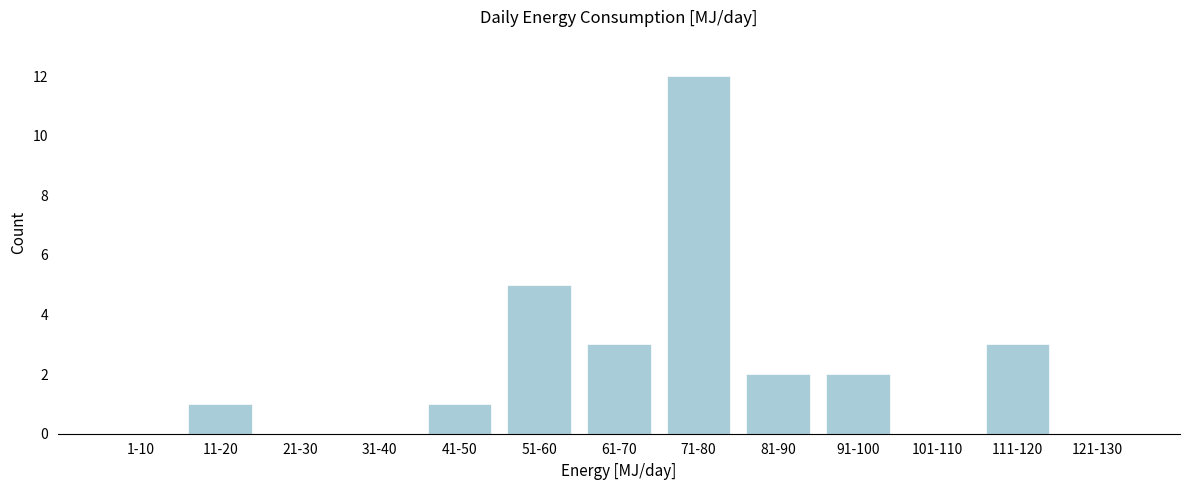

Reading right to left, extract all data points from this chart.

121-130=0	111-120=3	101-110=0	91-100=2	81-90=2	71-80=12	61-70=3	51-60=5	41-50=1	31-40=0	21-30=0	11-20=1	1-10=0